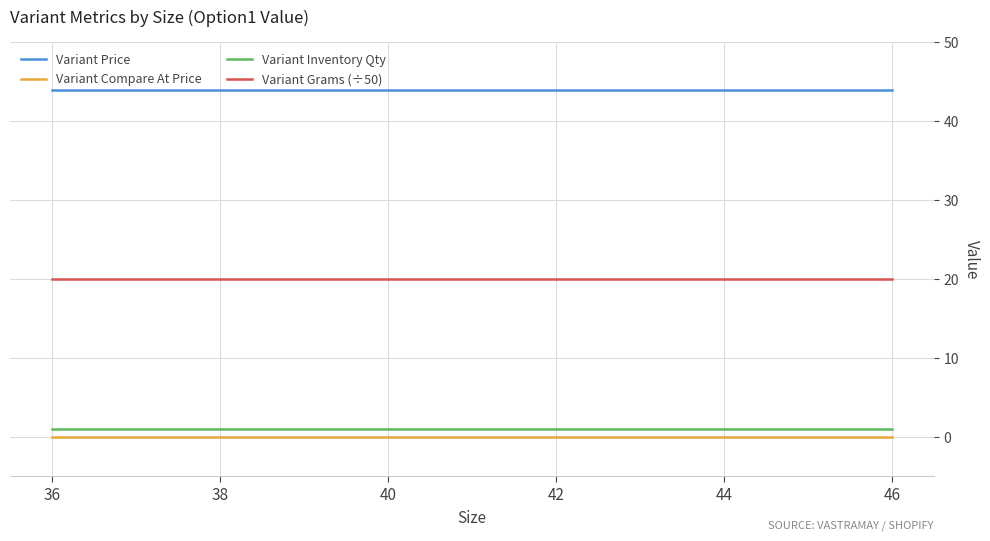

Is the value of Variant Compare At Price at 44 greater than the value of Variant Inventory Qty at 44?

No